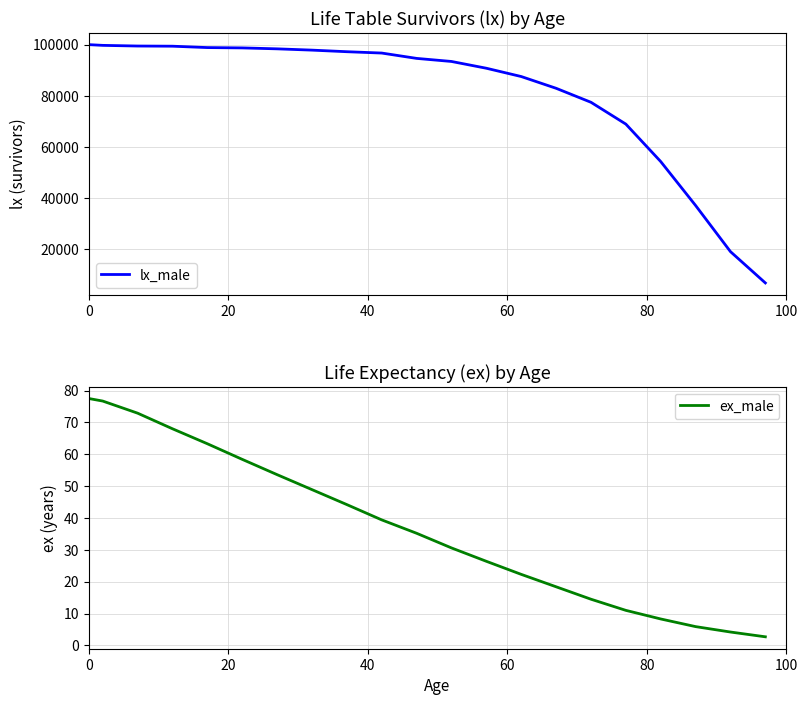

Between 20 and 40, which series saw the biggest shift?

lx_male